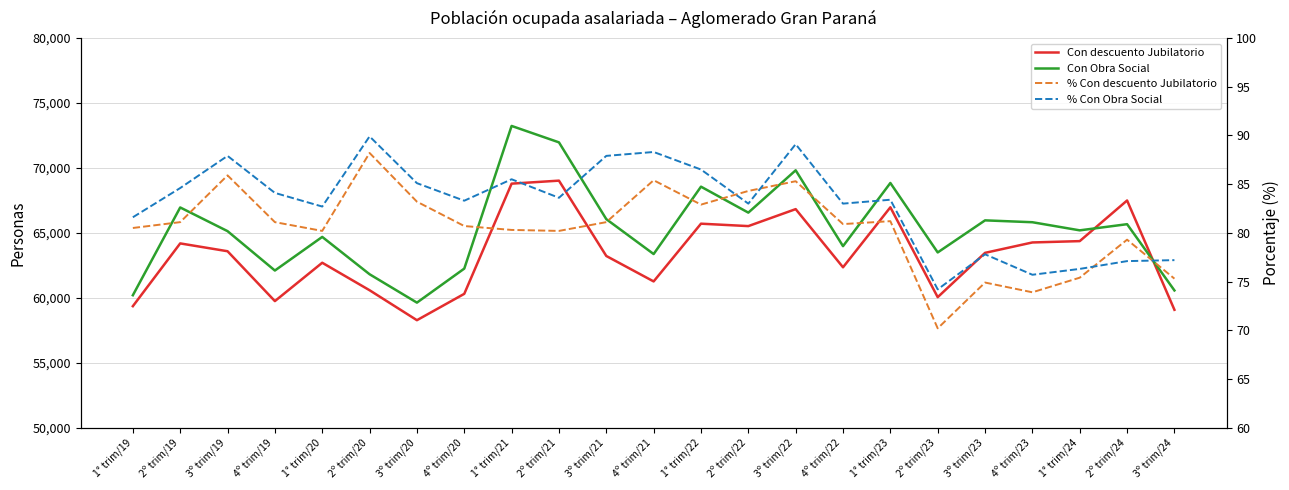

Reading left to right, transcribe all the data shown in this chart.

Con descuento Jubilatorio: 1° trim/19=59356.0	2º trim/19=64188.0	3º trim/19=63585.0	4º trim/19=59747.0	1° trim/20=62699.0	2º trim/20=60583.0	3º trim/20=58277.0	4º trim/20=60306.0	1° trim/21=68788.0	2º trim/21=69019.0	3º trim/21=63220.0	4º trim/21=61261.0	1° trim/22=65706.0	2º trim/22=65520.0	3º trim/22=66827.0	4º trim/22=62349.0	1° trim/23=66968.0	2º trim/23=60050.0	3º trim/23=63461.0	4º trim/23=64261.0	1° trim/24=64364.0	2º trim/24=67491.0	3º trim/24=59078.0
Con Obra Social: 1° trim/19=60198.0	2º trim/19=66955.0	3º trim/19=65132.0	4º trim/19=62100.0	1° trim/20=64688.0	2º trim/20=61814.0	3º trim/20=59629.0	4º trim/20=62248.0	1° trim/21=73230.0	2º trim/21=71966.0	3º trim/21=66055.0	4º trim/21=63369.0	1° trim/22=68555.0	2º trim/22=66557.0	3º trim/22=69815.0	4º trim/22=63977.0	1° trim/23=68839.0	2º trim/23=63493.0	3º trim/23=65962.0	4º trim/23=65818.0	1° trim/24=65193.0	2º trim/24=65667.0	3º trim/24=60568.0
% Con descuento Jubilatorio: 1° trim/19=80.5	2º trim/19=81.1	3º trim/19=85.9	4º trim/19=81.1	1° trim/20=80.2	2º trim/20=88.2	3º trim/20=83.2	4º trim/20=80.7	1° trim/21=80.3	2º trim/21=80.2	3º trim/21=81.1	4º trim/21=85.4	1° trim/22=82.9	2º trim/22=84.3	3º trim/22=85.3	4º trim/22=80.9	1° trim/23=81.2	2º trim/23=70.2	3º trim/23=74.9	4º trim/23=73.9	1° trim/24=75.4	2º trim/24=79.3	3º trim/24=75.3
% Con Obra Social: 1° trim/19=81.6	2º trim/19=84.6	3º trim/19=87.9	4º trim/19=84.1	1° trim/20=82.7	2º trim/20=89.9	3º trim/20=85.1	4º trim/20=83.3	1° trim/21=85.5	2º trim/21=83.6	3º trim/21=87.9	4º trim/21=88.3	1° trim/22=86.5	2º trim/22=83.0	3º trim/22=89.1	4º trim/22=83.0	1° trim/23=83.4	2º trim/23=74.2	3º trim/23=77.8	4º trim/23=75.7	1° trim/24=76.3	2º trim/24=77.1	3º trim/24=77.2